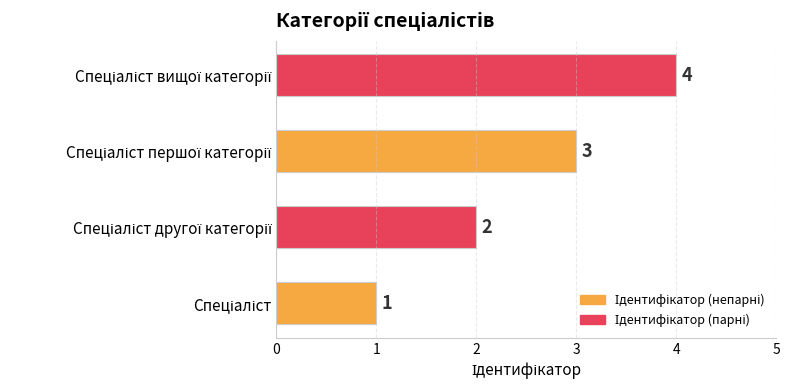

Count the values in the range 2 to 4.

3